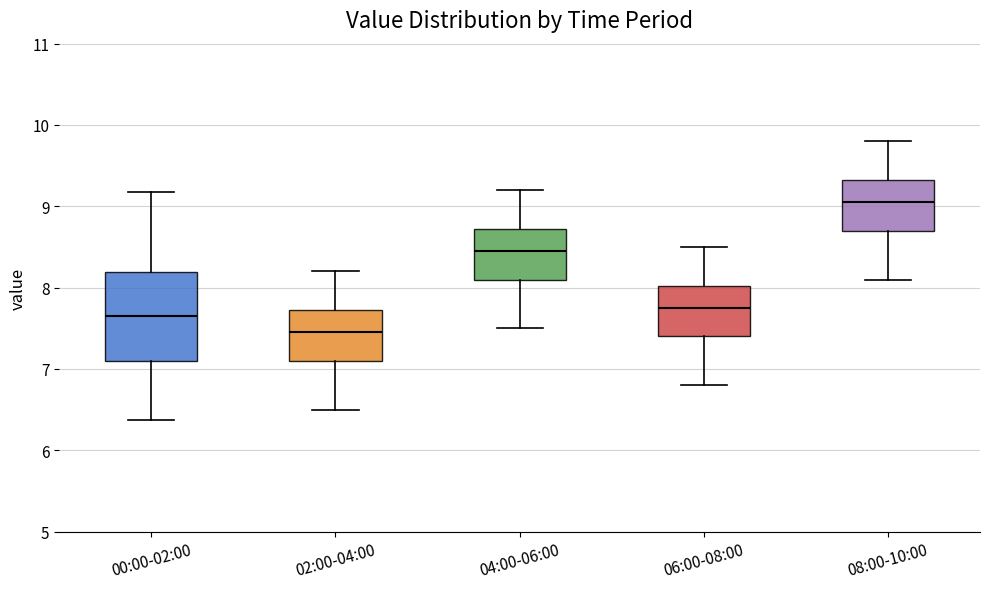

Which box's median line is the highest?

08:00-10:00